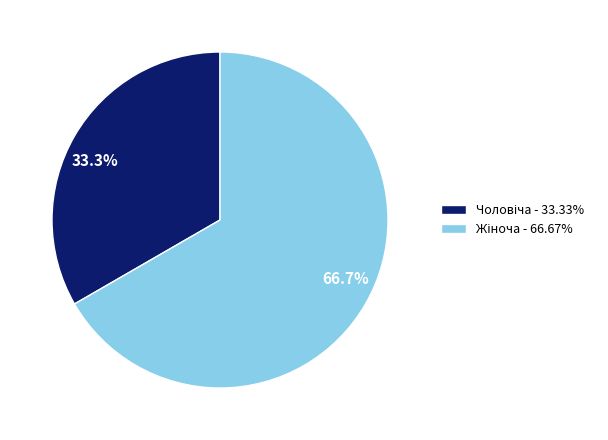

Is there a majority slice in this chart?

Yes